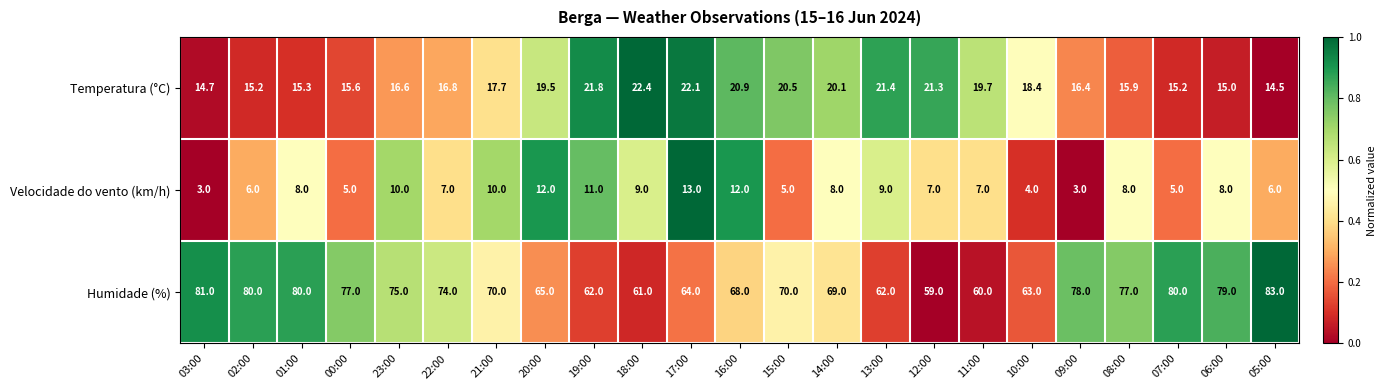

Which series has the largest range (max minus min)?

Humidade (%)